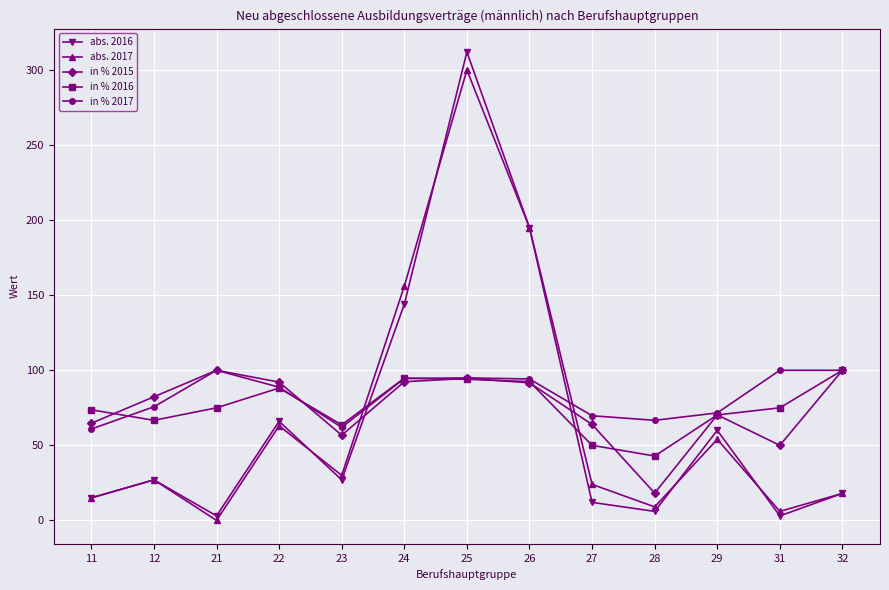

Is the value of in % 2017 at 12 greater than the value of in % 2016 at 32?

No